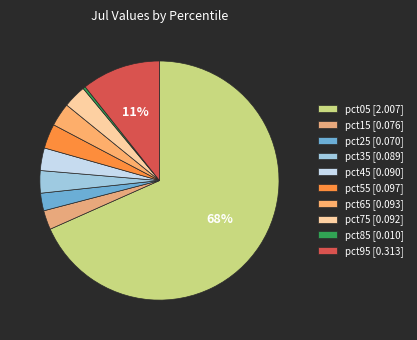

How many segments does this pie chart have?

10